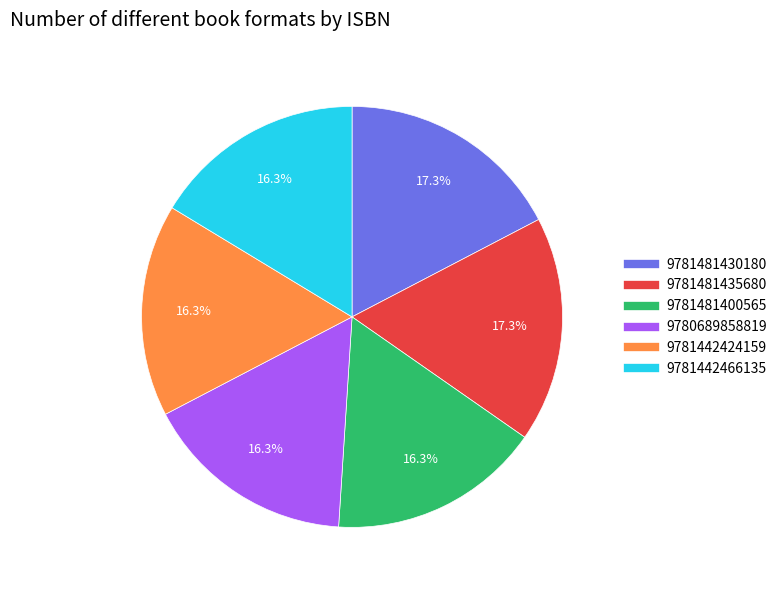

Count the number of slices in the pie.

6